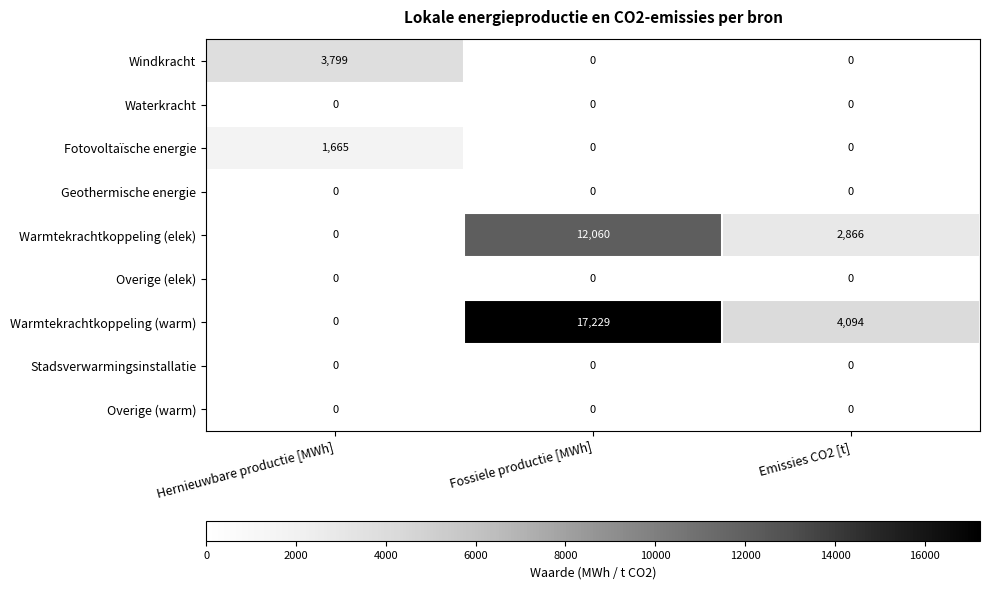

At how many categories does at least one series exceed 15898?

1